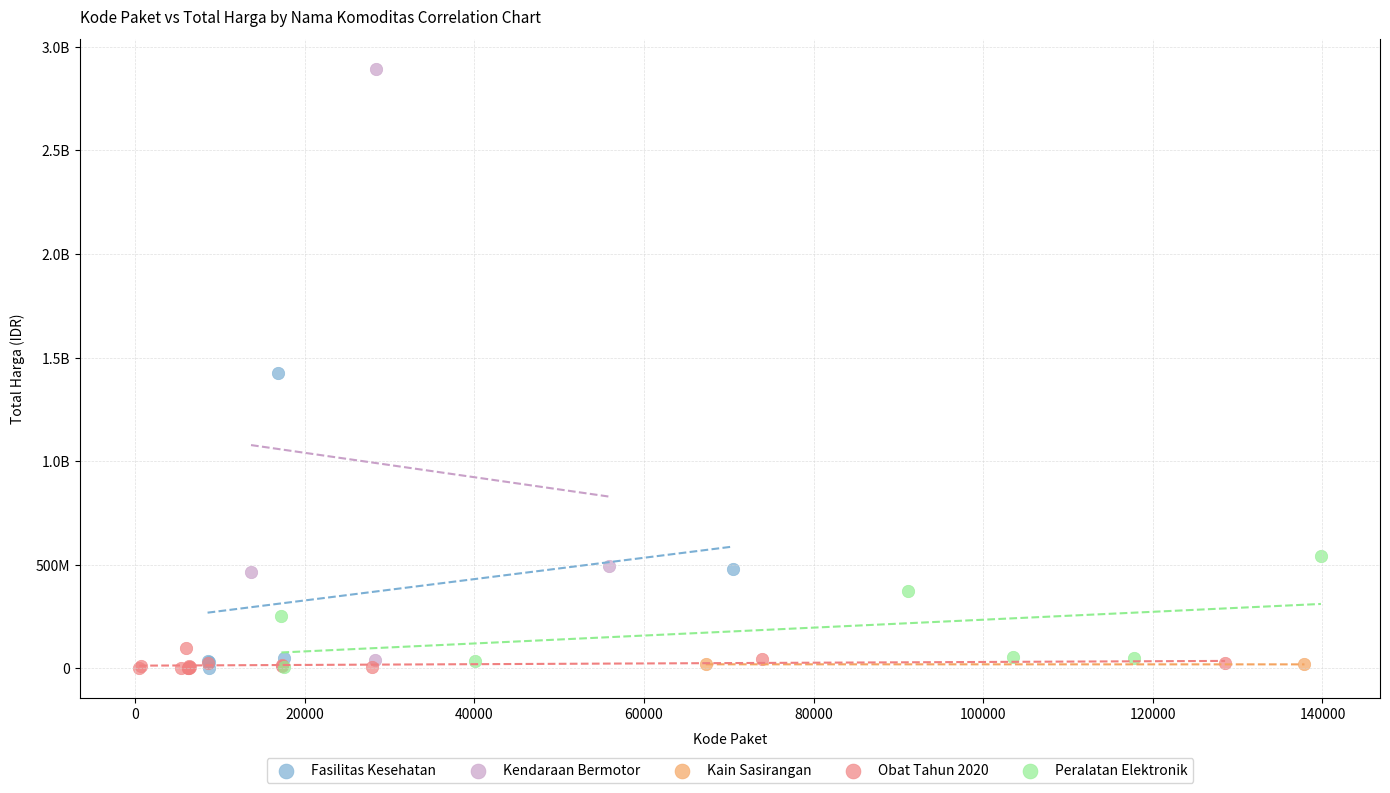

What are all the series names shown in the legend?

Fasilitas Kesehatan, Kendaraan Bermotor, Kain Sasirangan, Obat Tahun 2020, Peralatan Elektronik